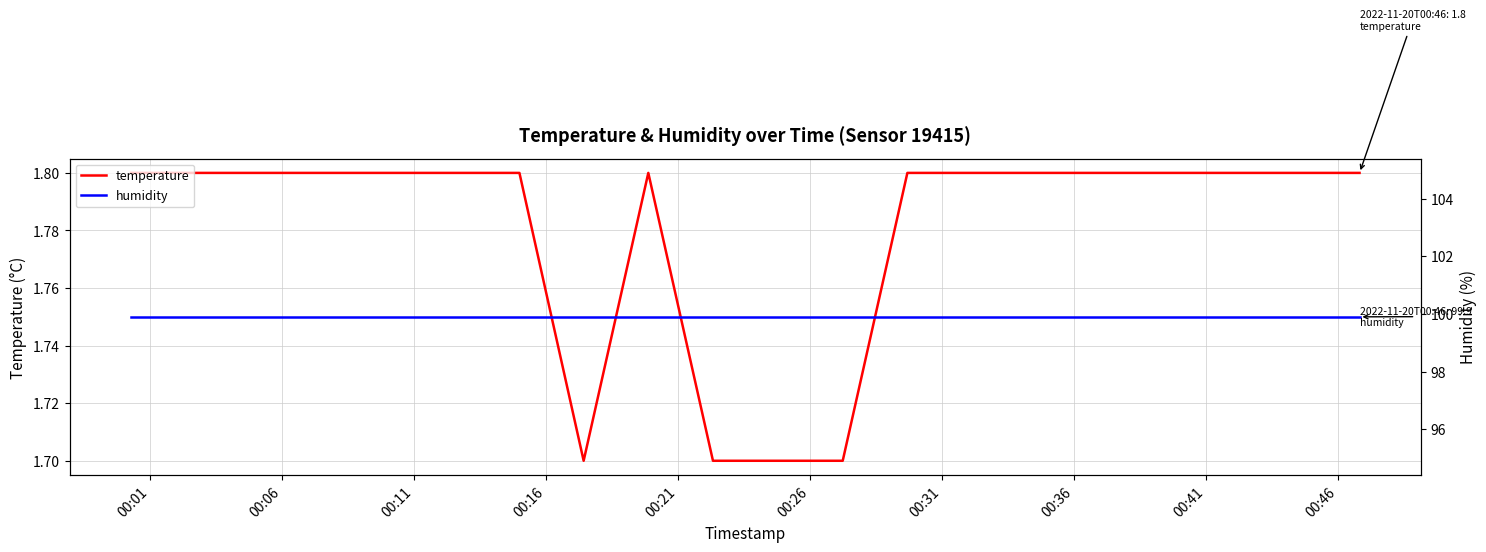

How many series are shown in this chart?

2